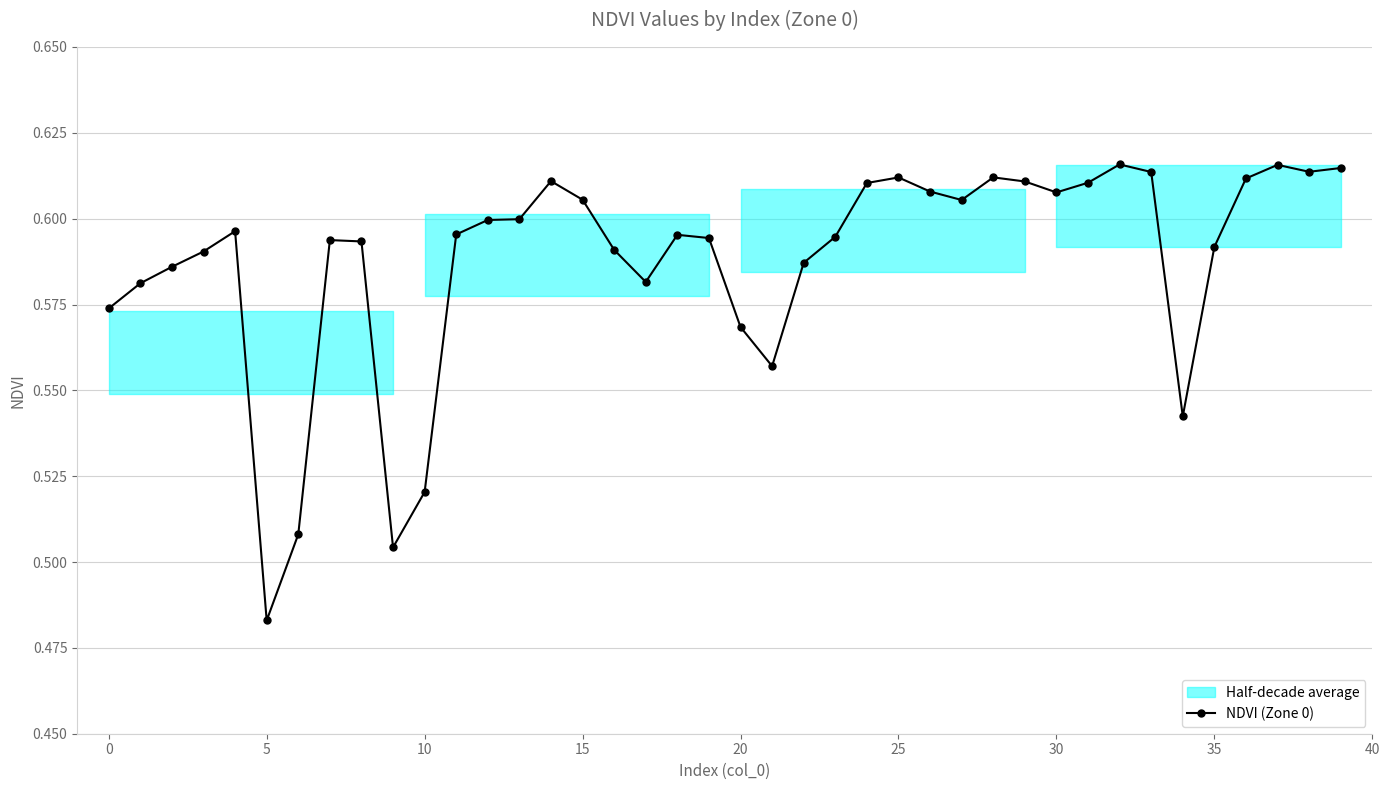

How many NDVI (Zone 0) values are between 0 and 1?

40